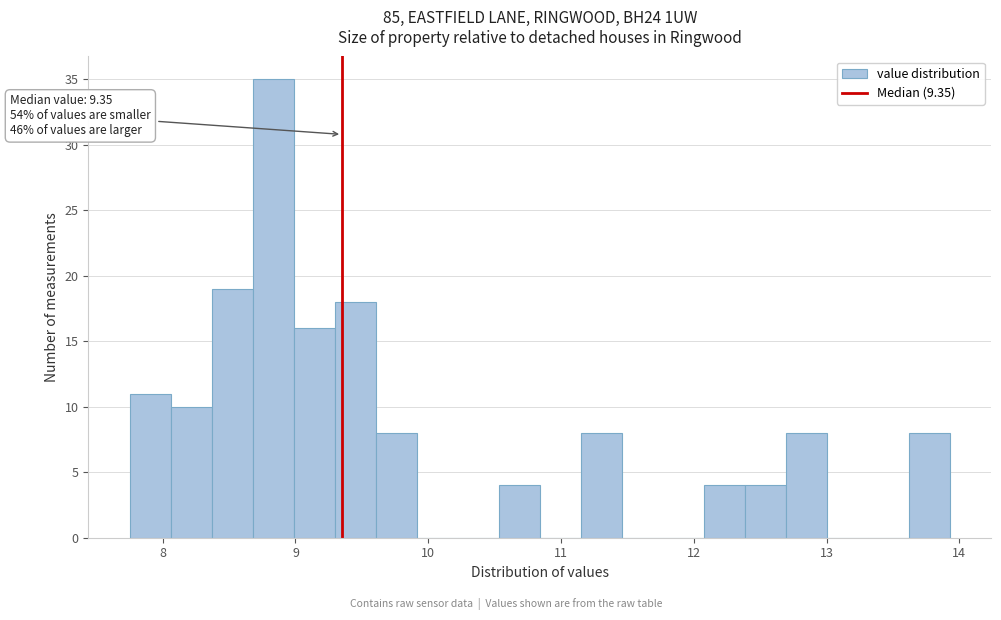

Around what value on the x-axis is the tallest bar? Give the approximate position of its centre, as read against the axis.

8.8